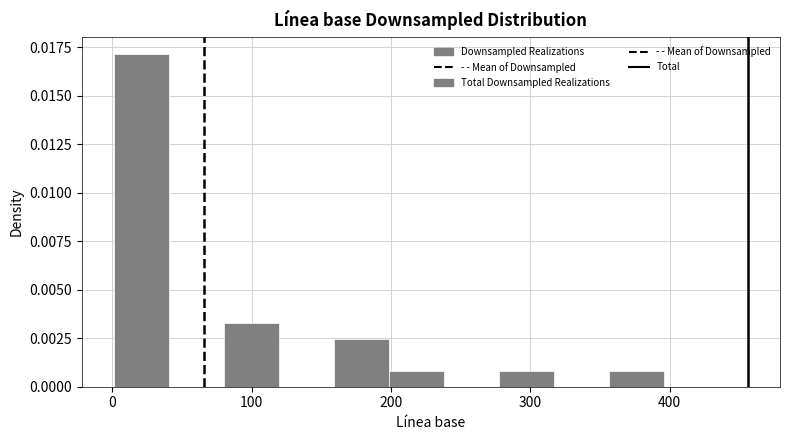

Read against the x-axis, roughly where is the centre of the tallest bar?

20